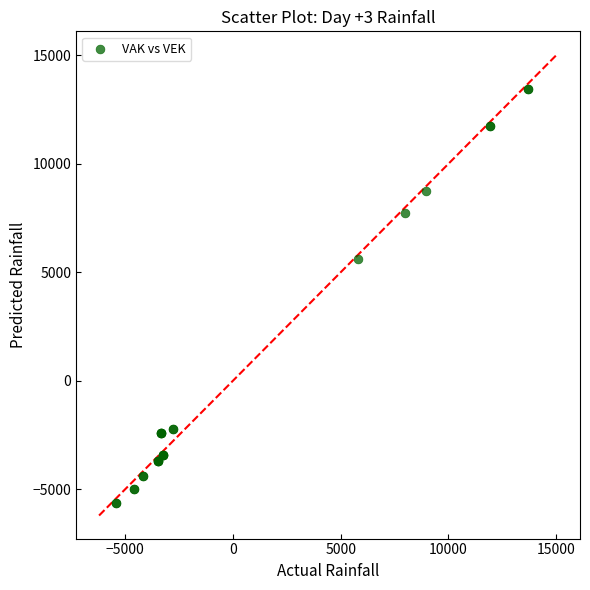

What Y value in the scatter plot is closest to 3908?

5603.1